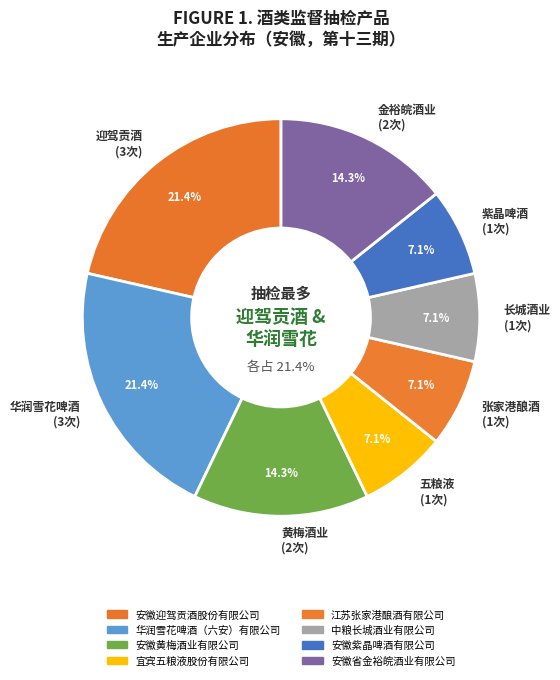

Does any single category account for the majority?

No